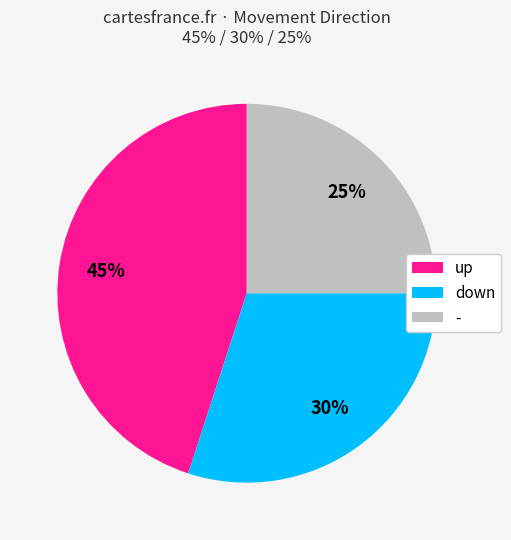

Combined, do down and - account for over 50%?

Yes